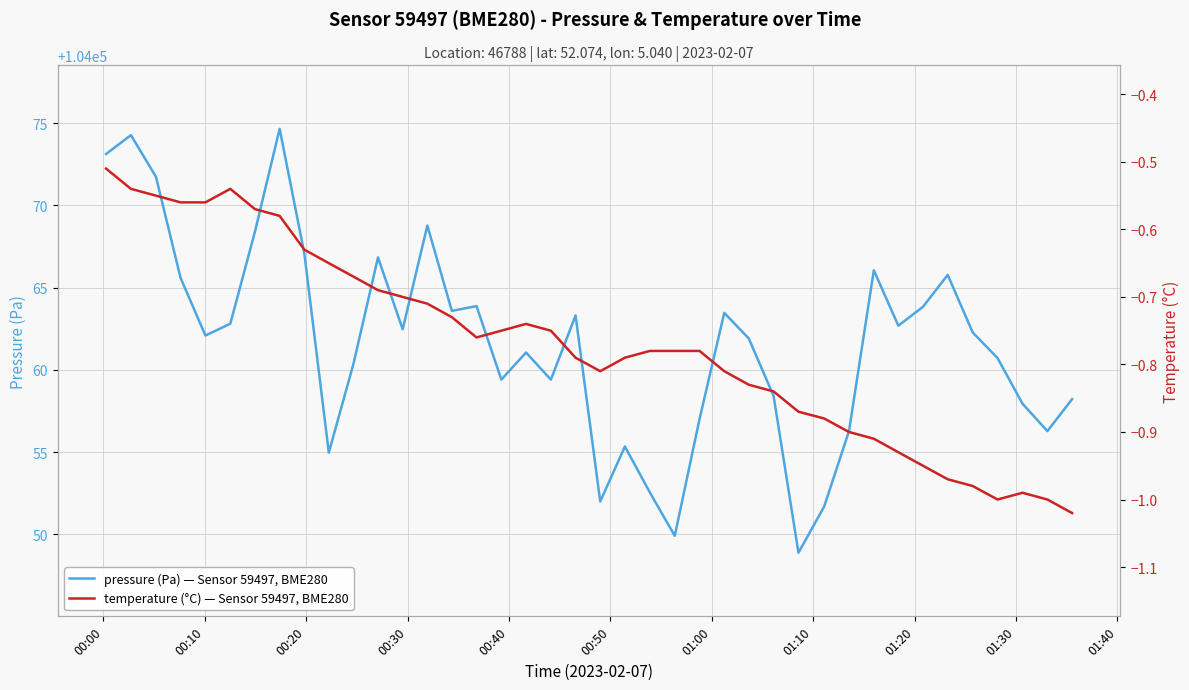

What is the minimum value for temperature (°C) — Sensor 59497, BME280?

-1.0